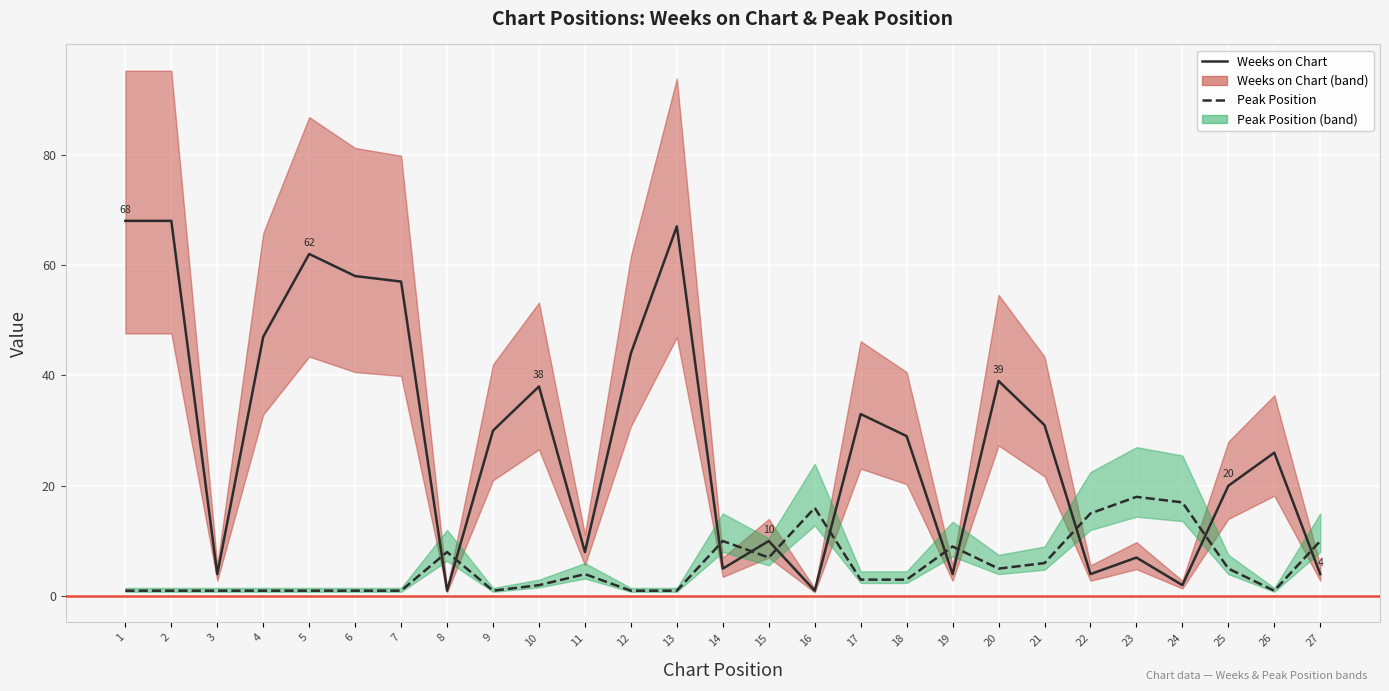

How many times do Weeks on Chart and Peak Position cross each other?

11